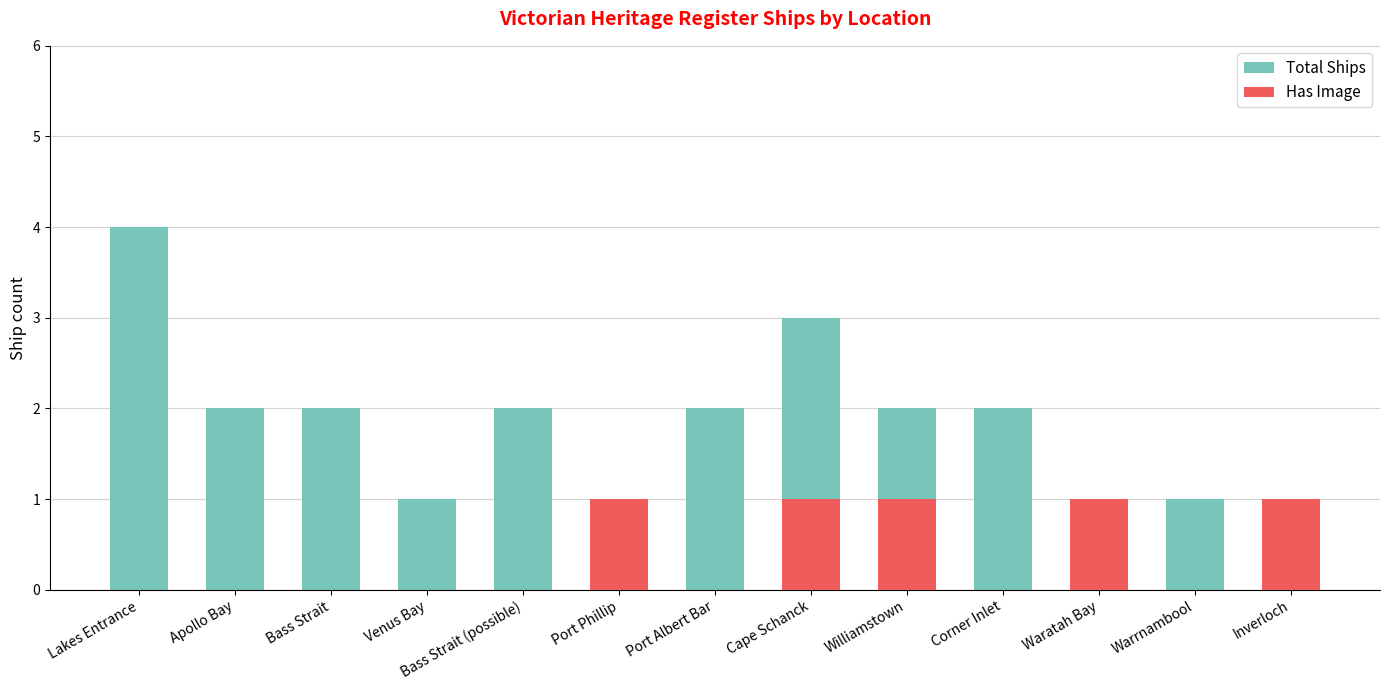

Reading right to left, list all the values displayed in this chart.

Total Ships: Inverloch=1	Warrnambool=1	Waratah Bay=1	Corner Inlet=2	Williamstown=2	Cape Schanck=3	Port Albert Bar=2	Port Phillip=1	Bass Strait (possible)=2	Venus Bay=1	Bass Strait=2	Apollo Bay=2	Lakes Entrance=4
Has Image: Inverloch=1	Warrnambool=0	Waratah Bay=1	Corner Inlet=0	Williamstown=1	Cape Schanck=1	Port Albert Bar=0	Port Phillip=1	Bass Strait (possible)=0	Venus Bay=0	Bass Strait=0	Apollo Bay=0	Lakes Entrance=0